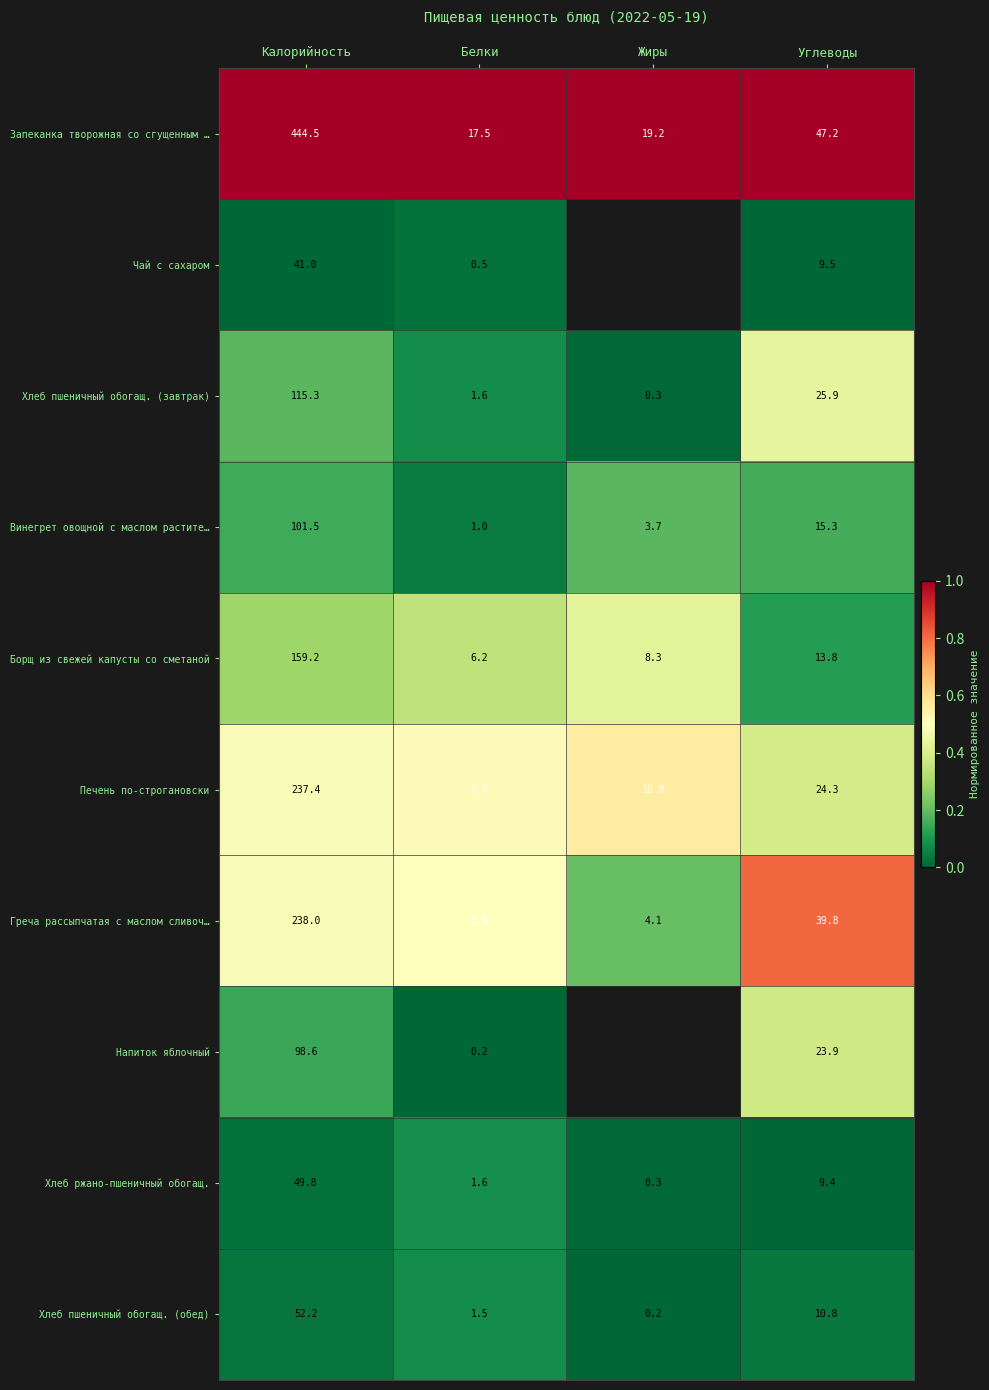

The Хлеб ржано-пшеничный обогащ. series shows -0.0 at Углеводы. True or false?

False